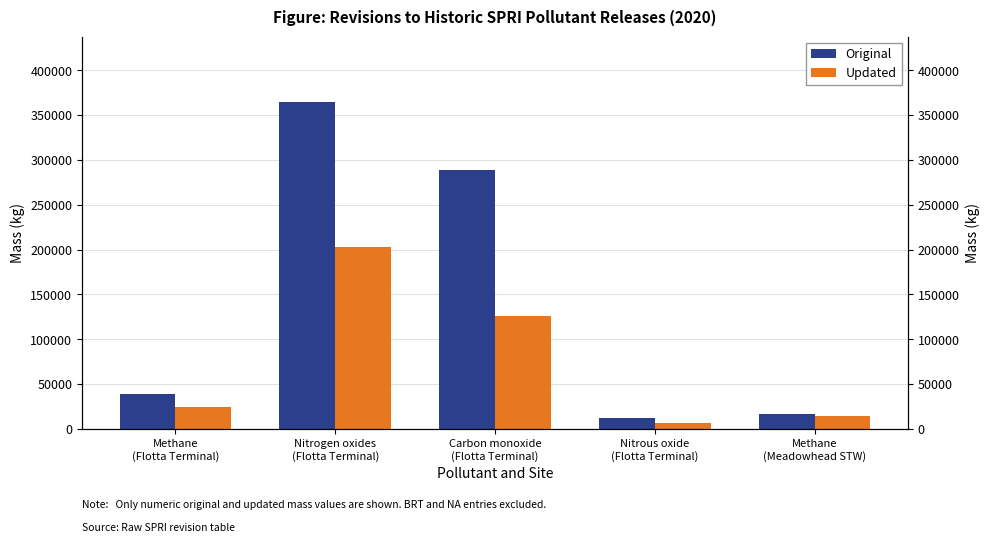

What is the value of the Updated bar at the 3rd from the left?

126279